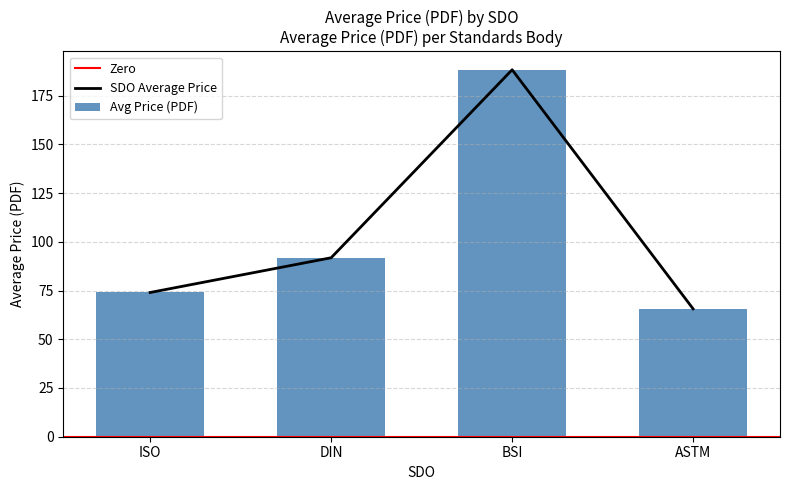

What is the approximate value of SDO Average Price at DIN?

91.8